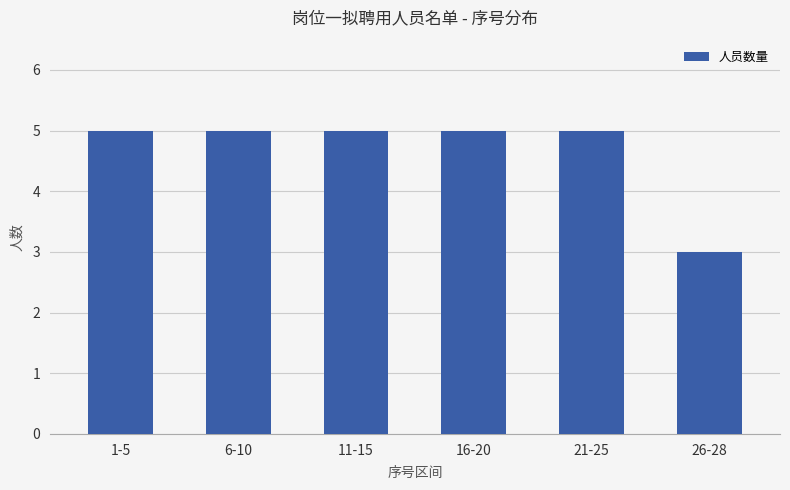

Does the chart contain stacked bars?

No